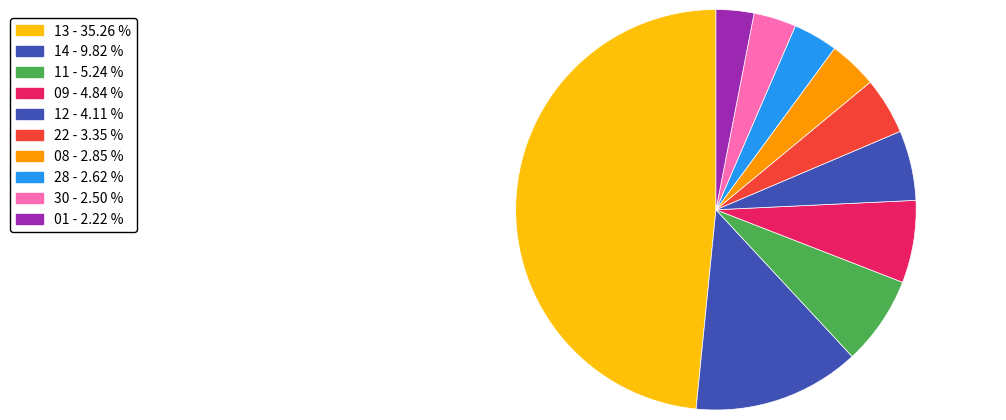

What portion of the pie excludes 12?

94.3%